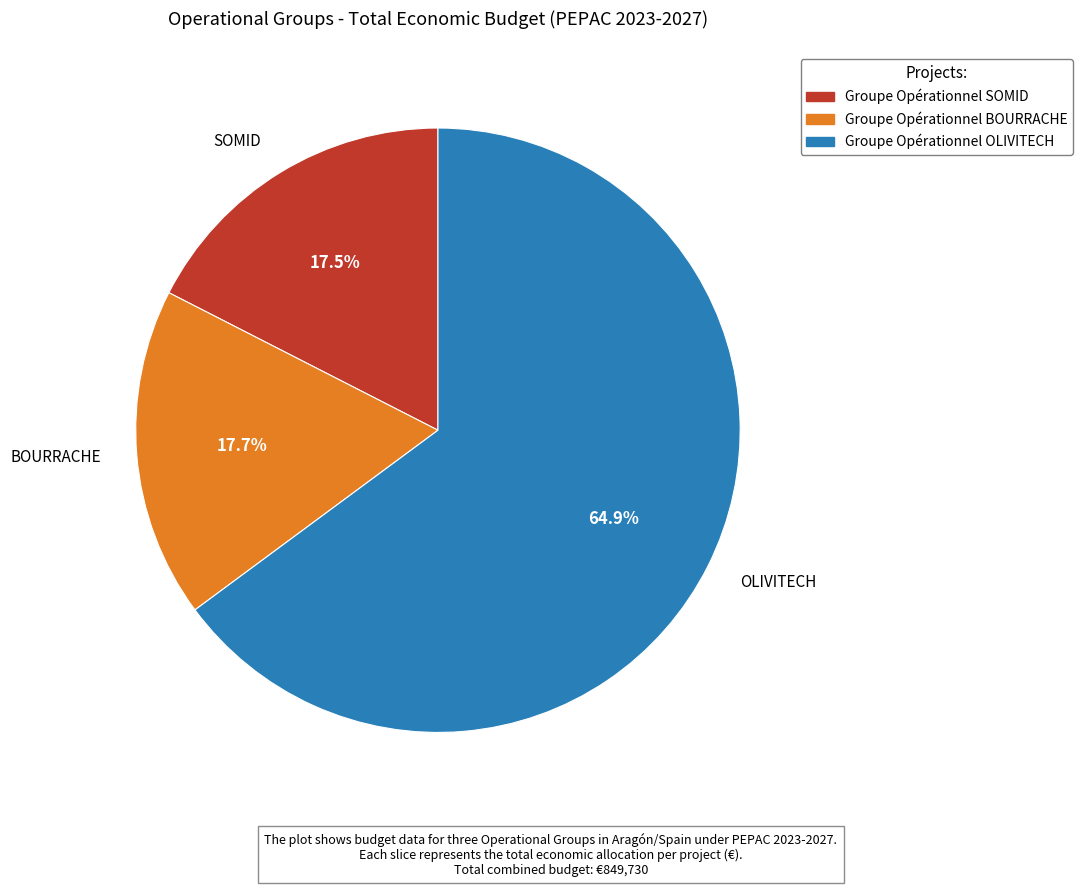

True or false: BOURRACHE accounts for 18% of the total.

True